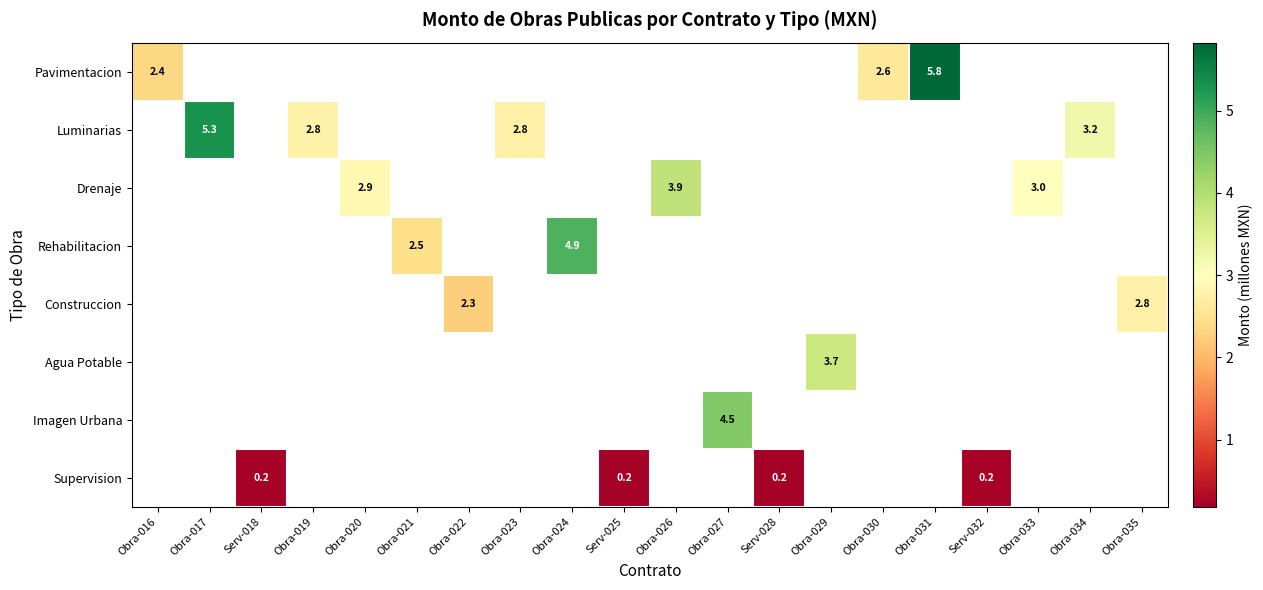

At how many categories does at least one series exceed 0?

20